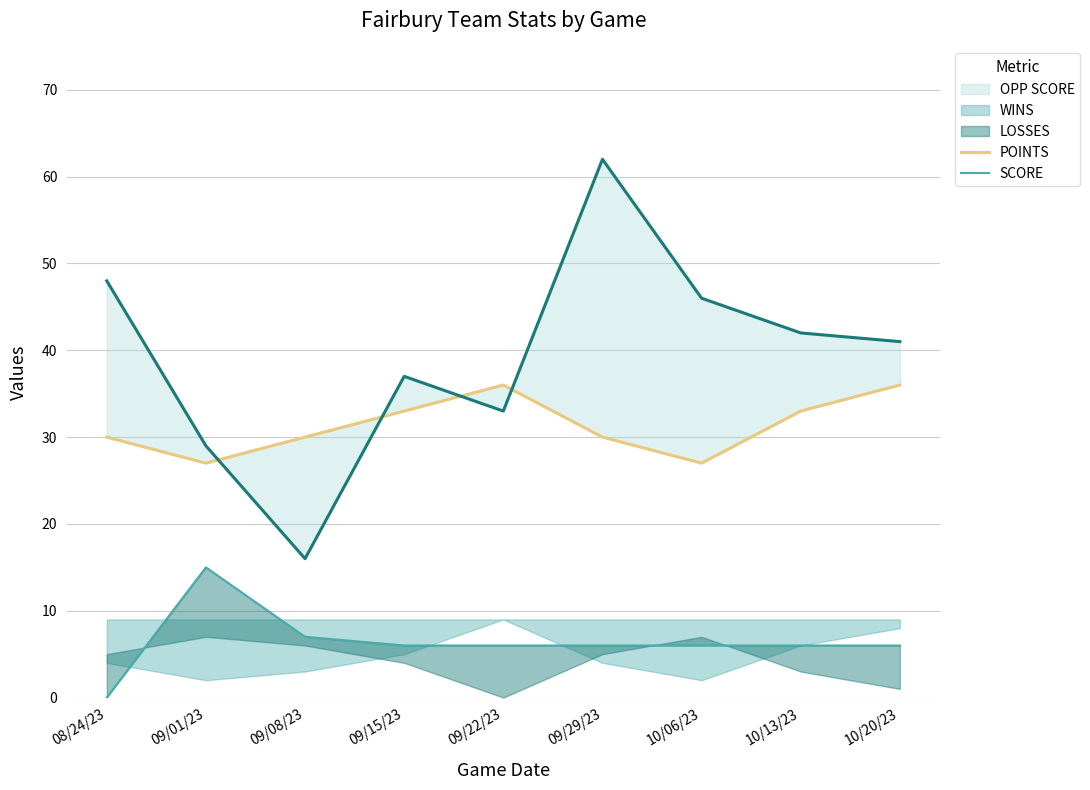

What is the value of the SCORE point at the 8th from the left?

6